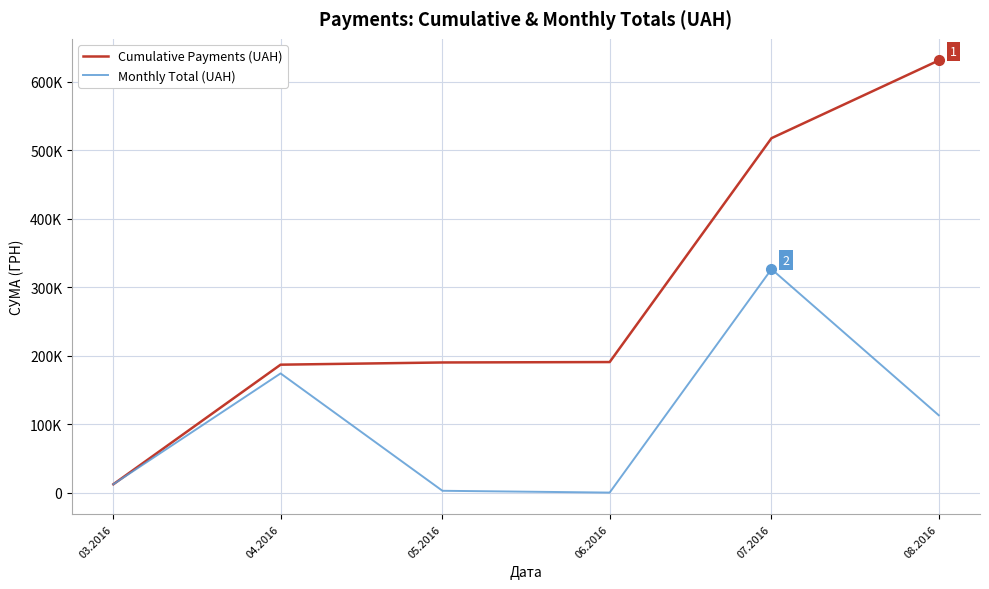

What is the sum of the Cumulative Payments (UAH) values at 05.2016 and 04.2016?

377588.7